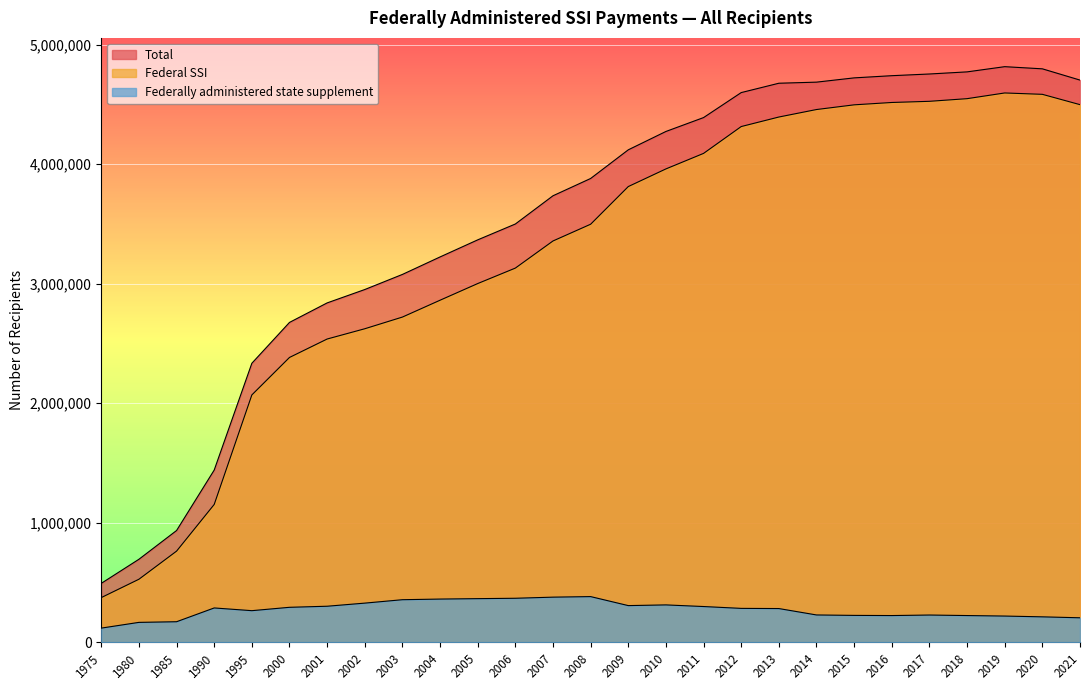

At which label does Federal SSI reach its minimum?

1975